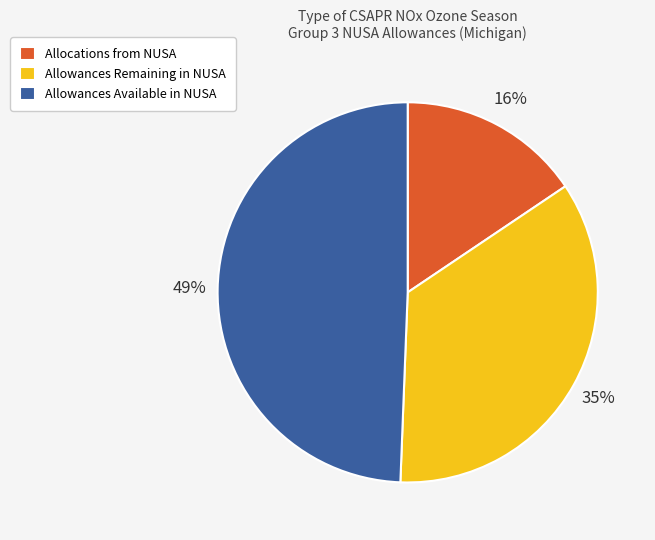

Does any single category account for the majority?

No